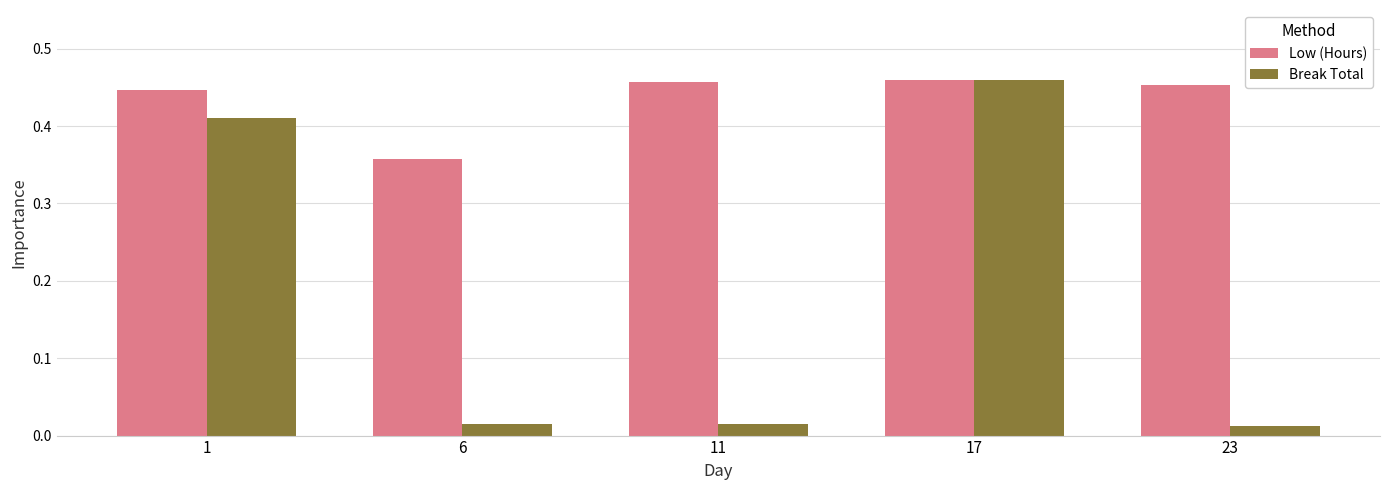

At how many categories does at least one series exceed 0?

5